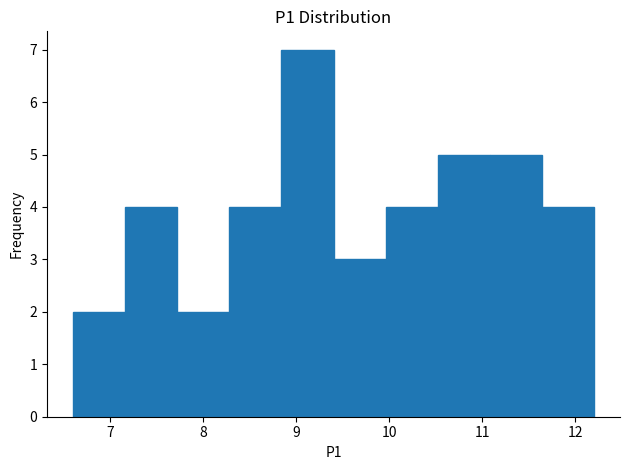

Reading left to right, list every bar in this chart as the range it spans on the x-axis followed by its height. Neither the bar edges nor the heights are printed on the chart, so give them approximately, as read against the axes.

6.60 to 7.16: 2
7.16 to 7.72: 4
7.72 to 8.28: 2
8.28 to 8.84: 4
8.84 to 9.40: 7
9.40 to 9.96: 3
9.96 to 10.52: 4
10.52 to 11.08: 5
11.08 to 11.64: 5
11.64 to 12.20: 4